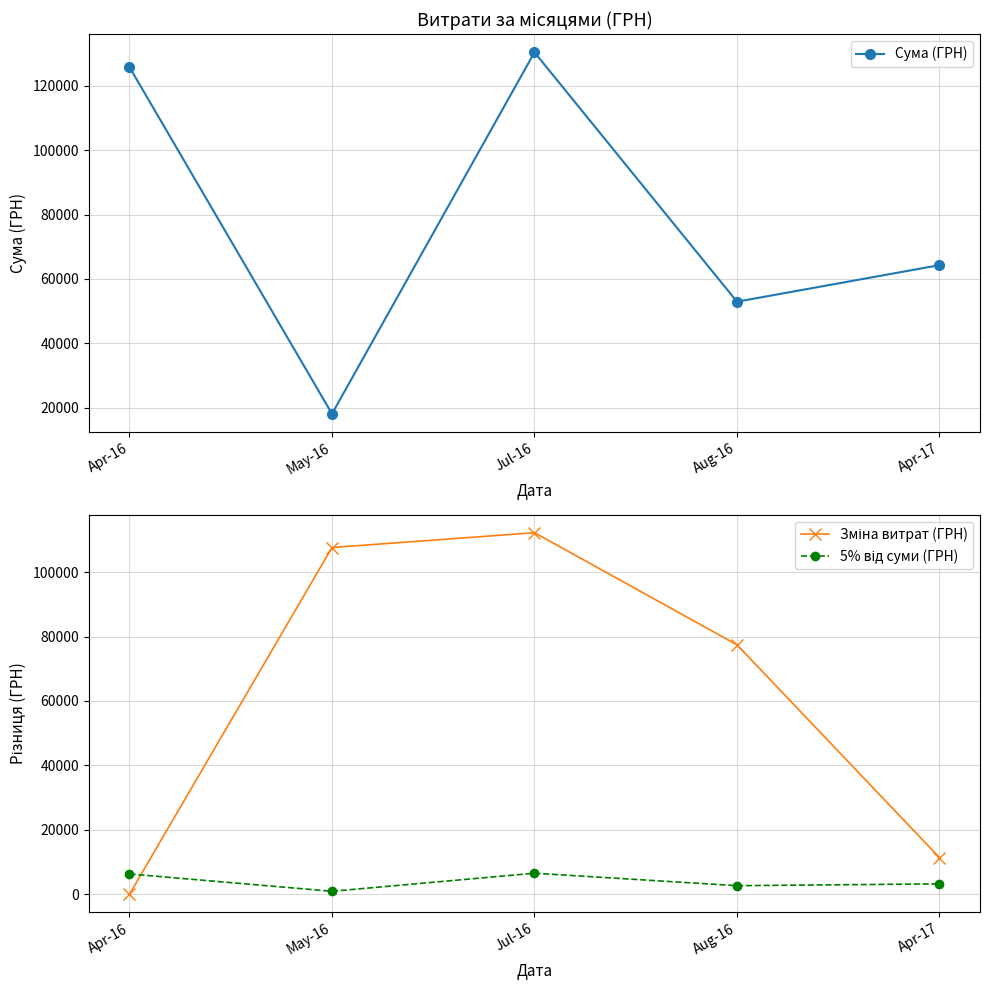

How many distinct data groups are displayed?

3